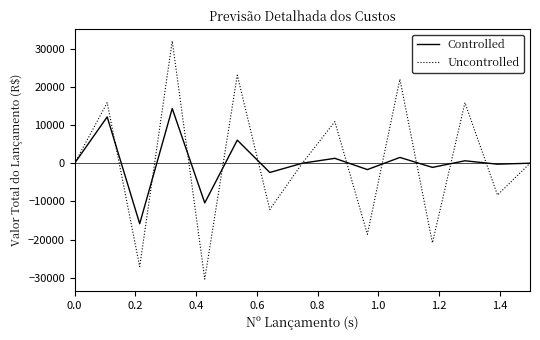

Count the number of data series in this chart.

2